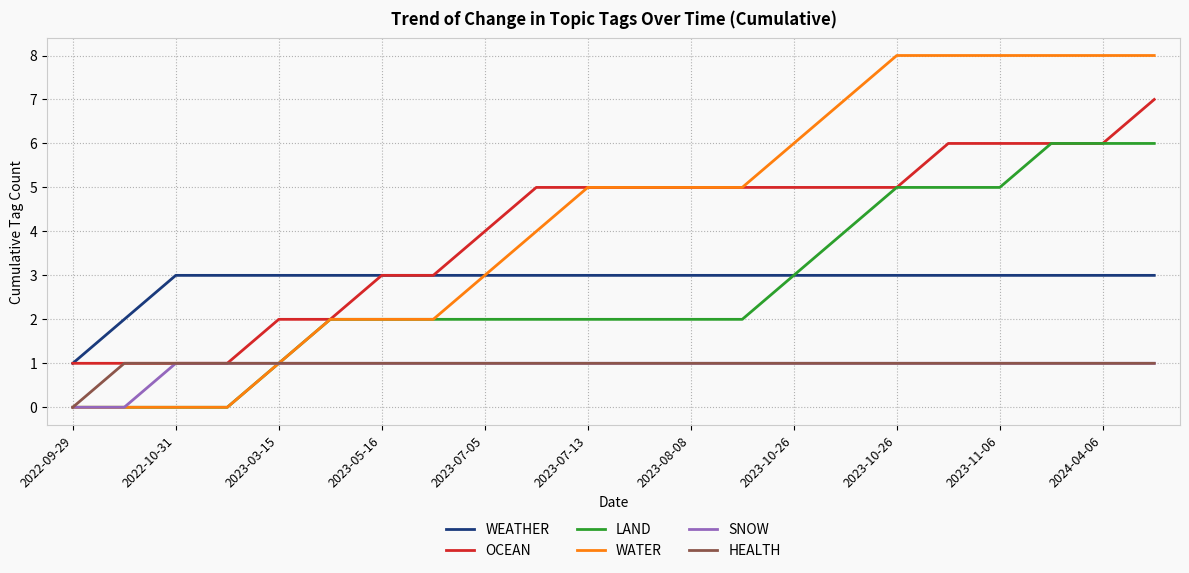

What is the greatest value displayed?

8